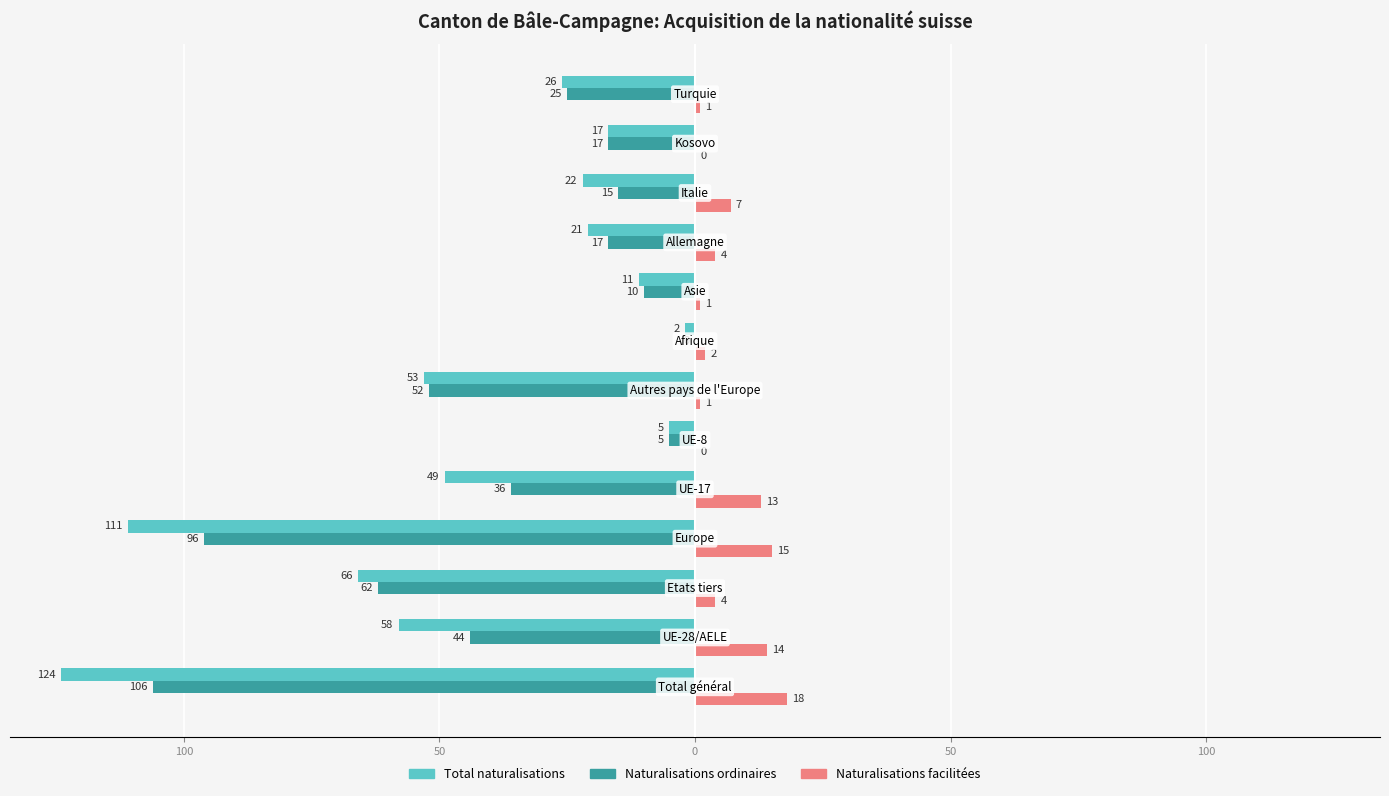

What is the average value of the Naturalisations ordinaires series?

-37